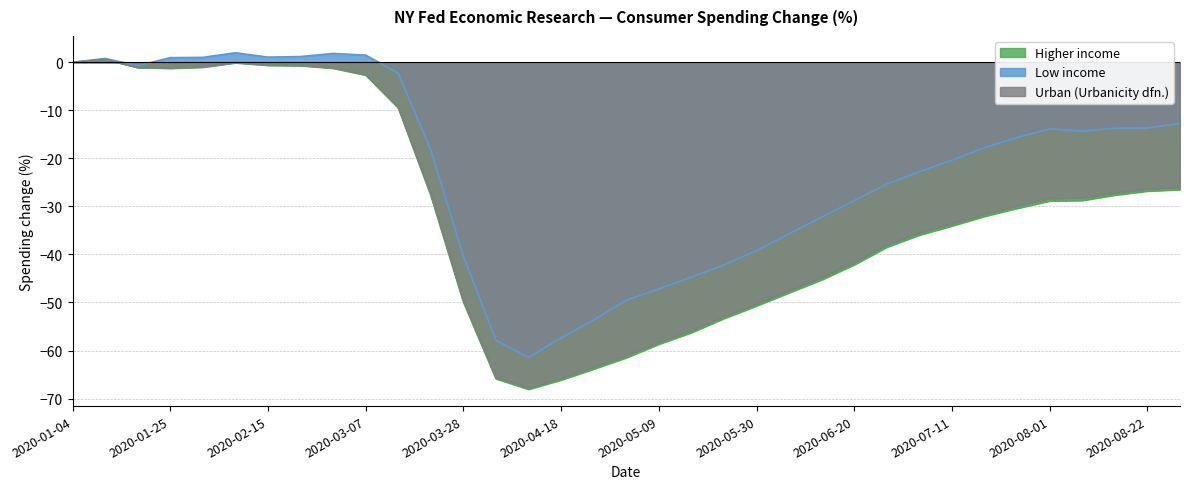

Which category has the highest value in the Urban (Urbanicity dfn.) series?

2020-01-11